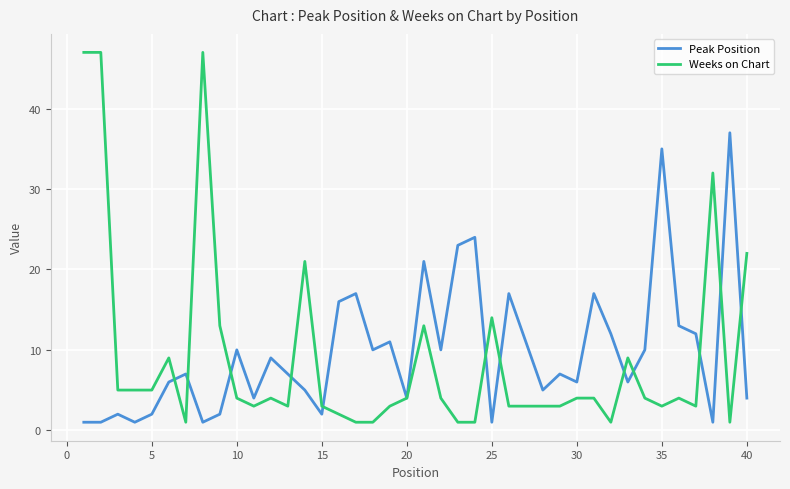

Which series has the widest spread of values?

Weeks on Chart